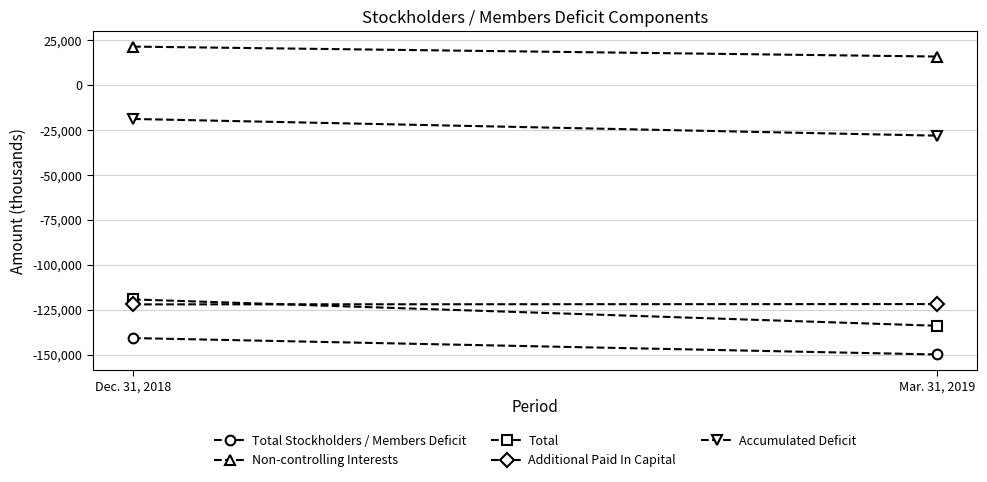

How many values in the Non-controlling Interests series are below 21523?

1